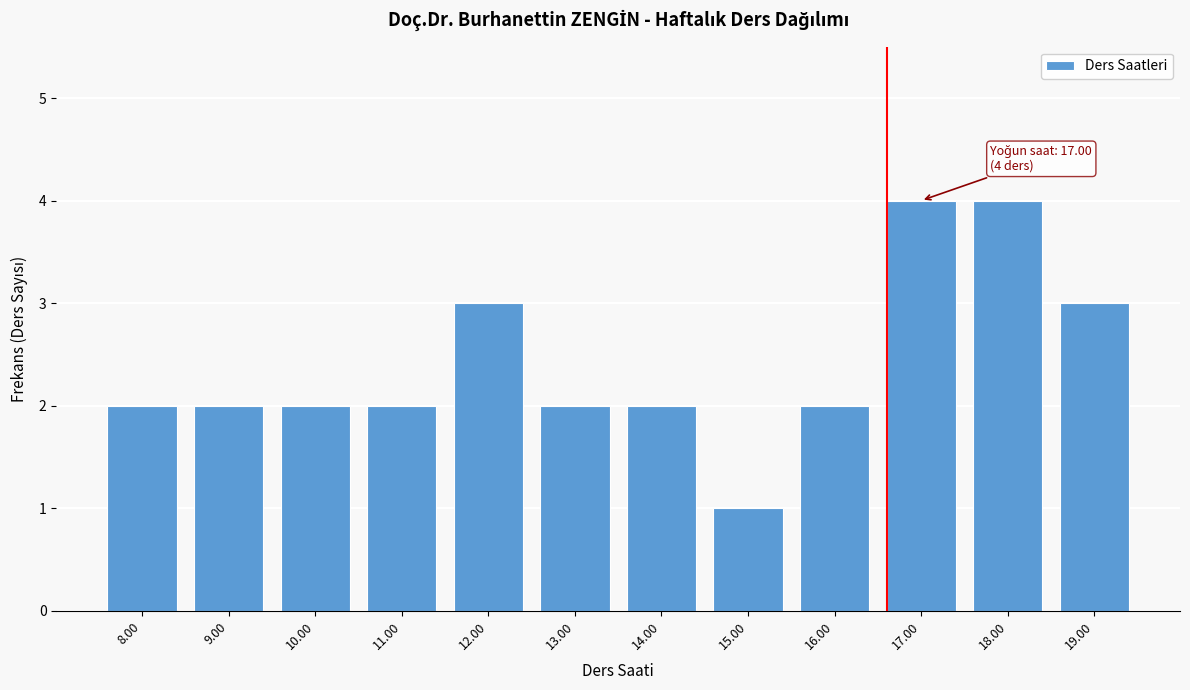

Reading left to right, extract all data points from this chart.

8.00=2	9.00=2	10.00=2	11.00=2	12.00=3	13.00=2	14.00=2	15.00=1	16.00=2	17.00=4	18.00=4	19.00=3